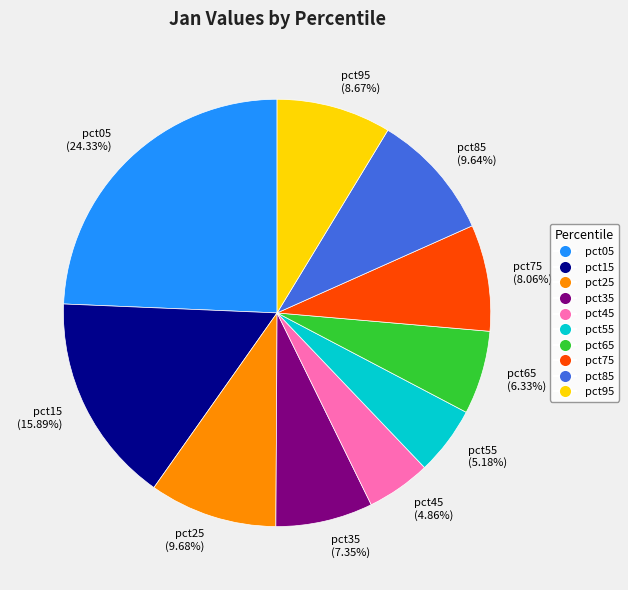

True or false: pct05 accounts for 18% of the total.

False